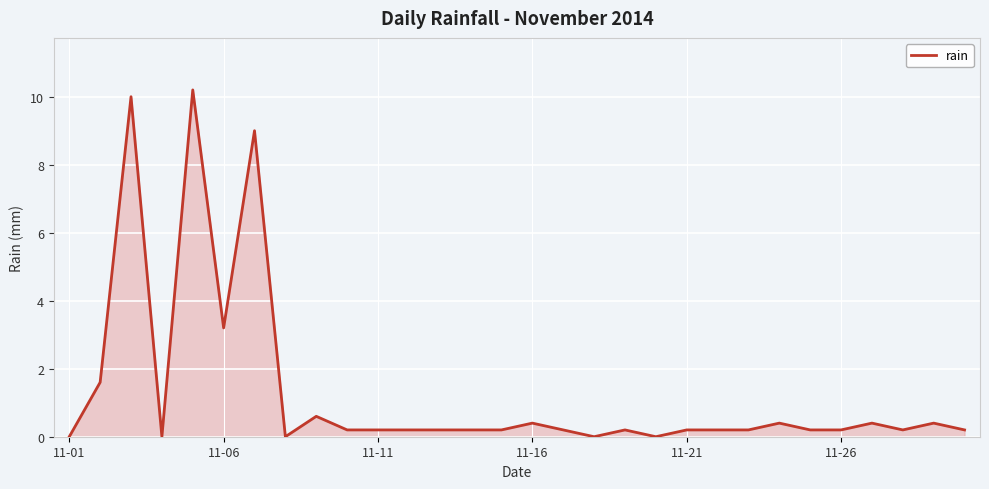

What is the average value?

1.3